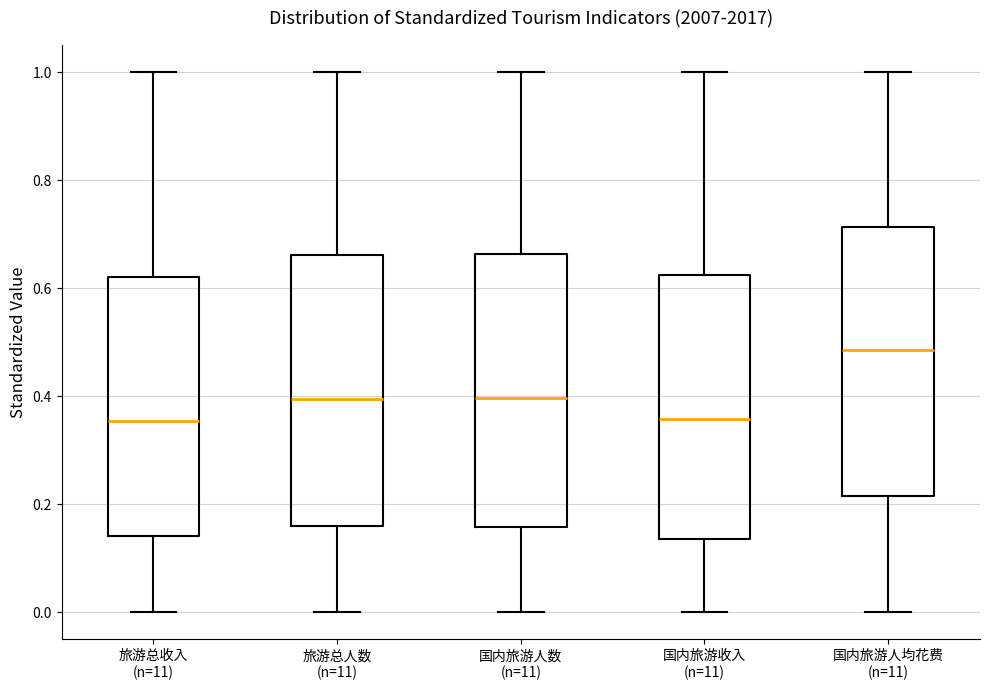

Where does the upper whisker of the box for 国内旅游收入 (n=11) end on the y-axis? The values are not printed on the chart, so give them approximately, as read against the axis.

1.00